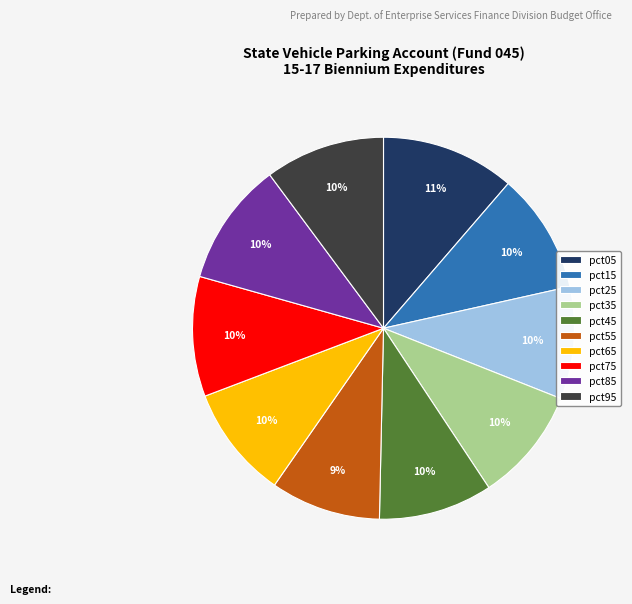

What is the largest slice in the pie chart?

pct05